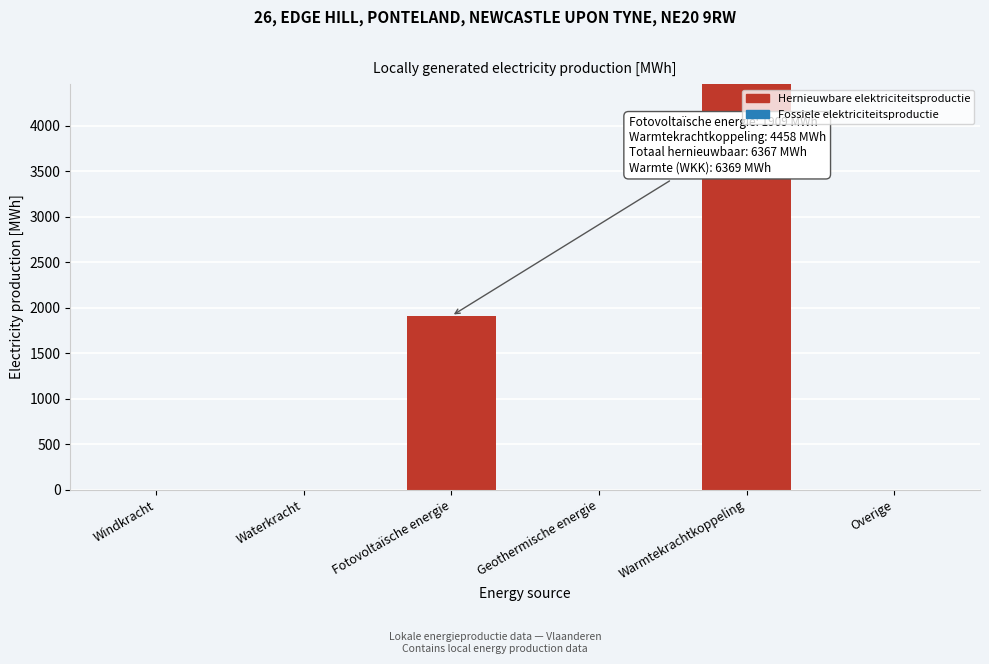

Reading left to right, what are all the values shown in this chart?

Windkracht=0.0	Waterkracht=0.0	Fotovoltaïsche energie=1909.4	Geothermische energie=0.0	Warmtekrachtkoppeling=4458.0	Overige=0.0